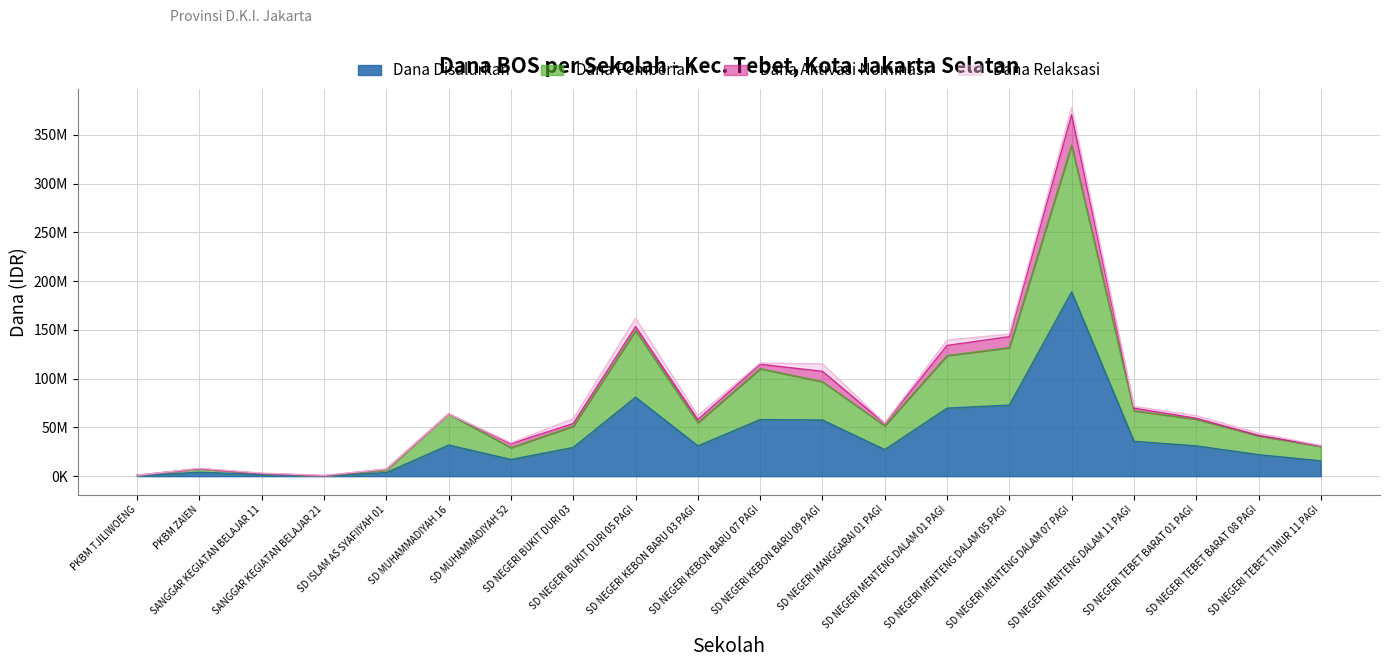

How many values in the Dana Disalurkan series are below 31050000?

10